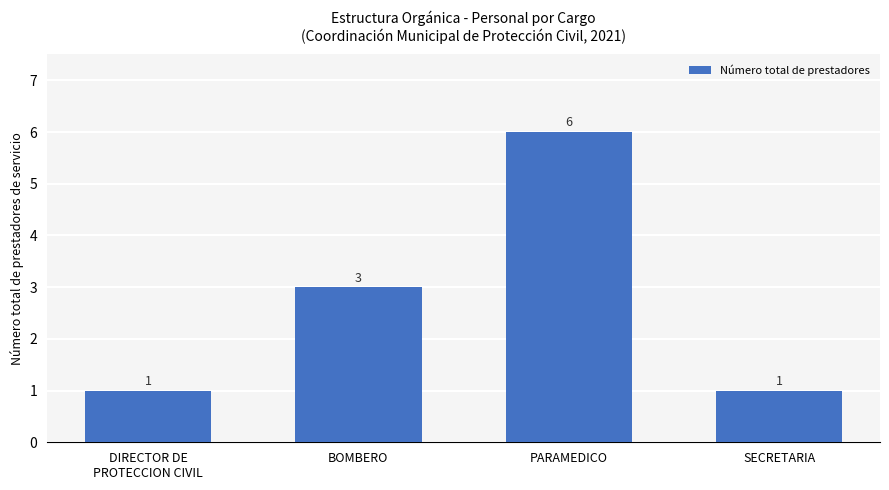

Is it true that the value at PARAMEDICO is 3?

False